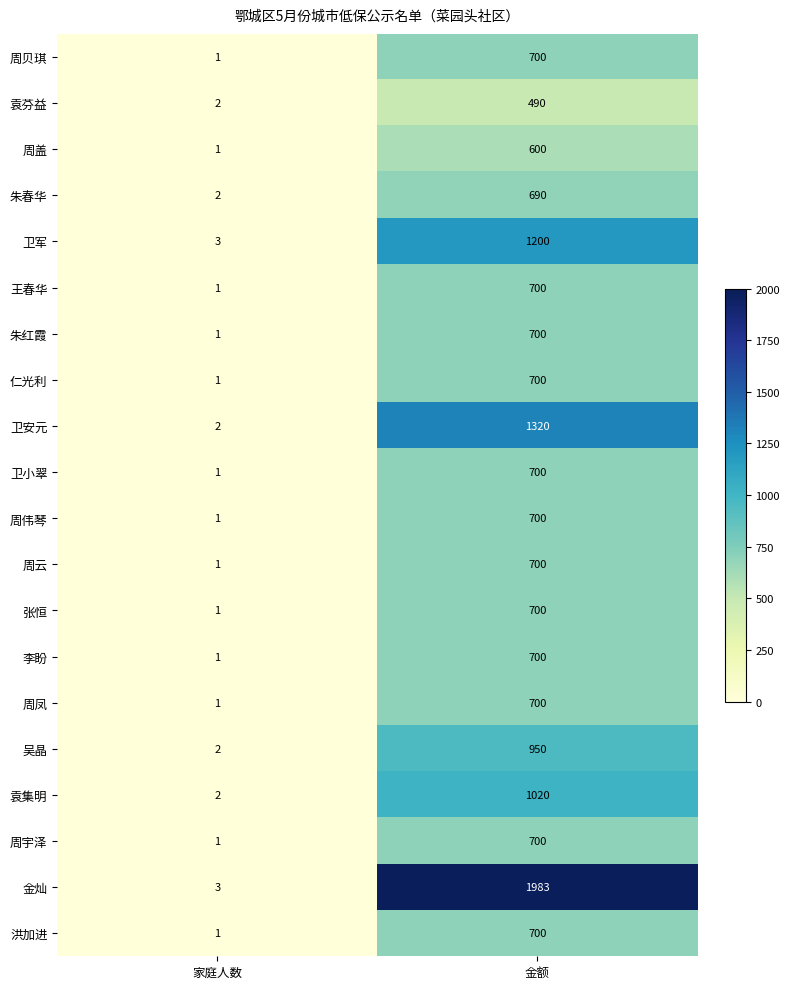

Rank the categories by 周凤 value from lowest to highest.

家庭人数, 金额